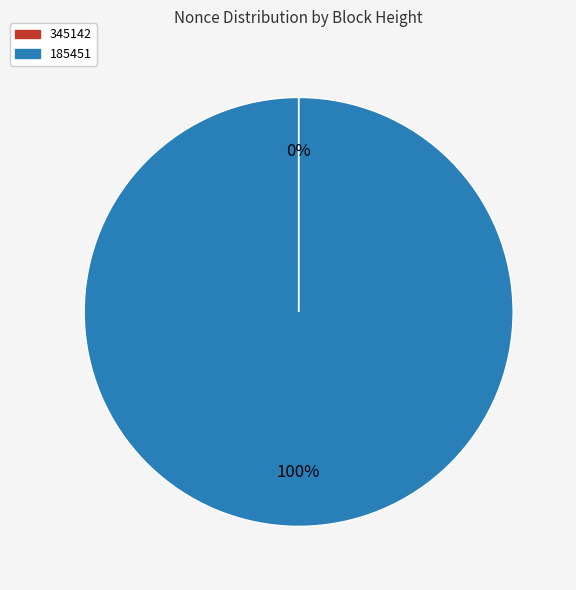

What percentage is the 185451 slice, to the nearest percent?

100%